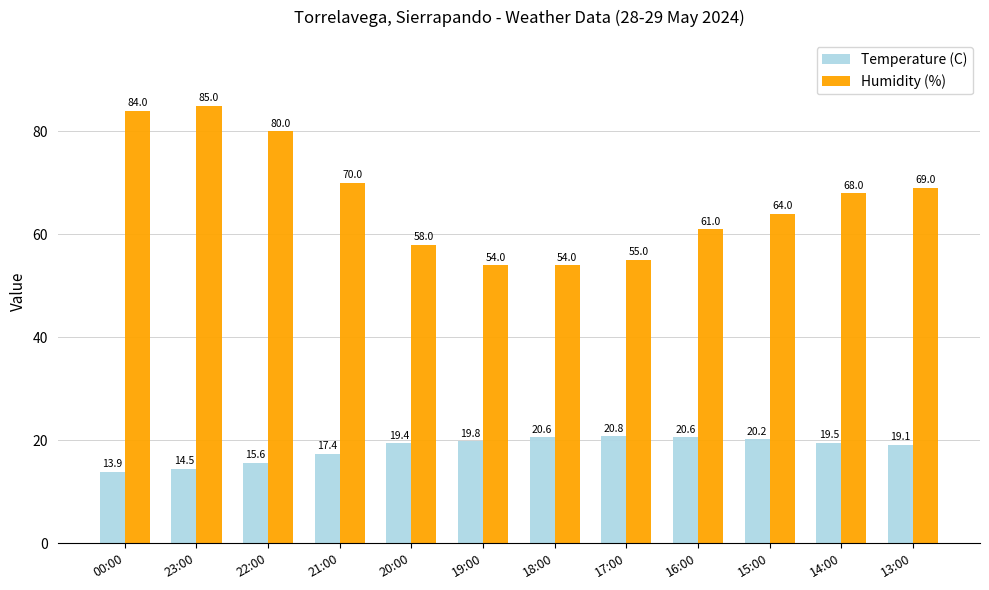

Rank the series at 20:00 from highest to lowest value.

Humidity (%), Temperature (C)